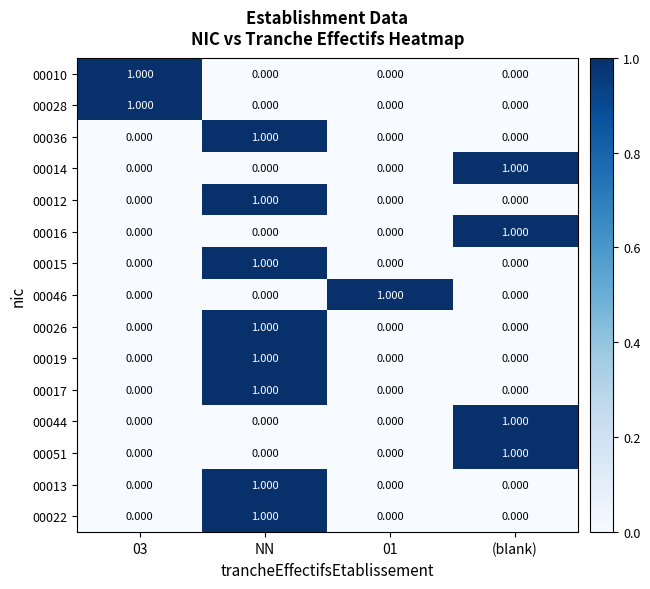

Which category has the highest value in the 00036 series?

NN